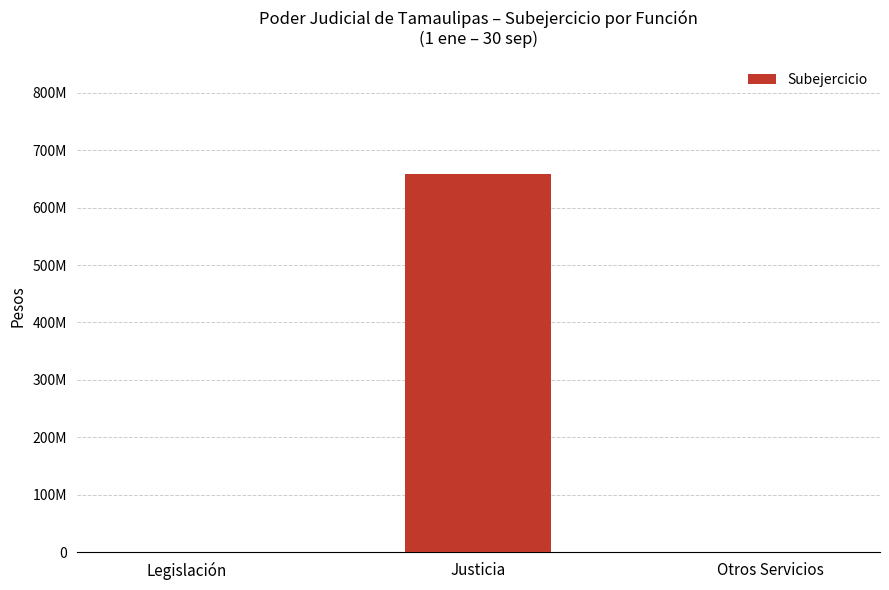

What is the label of the 3rd bar from the left?

Otros Servicios